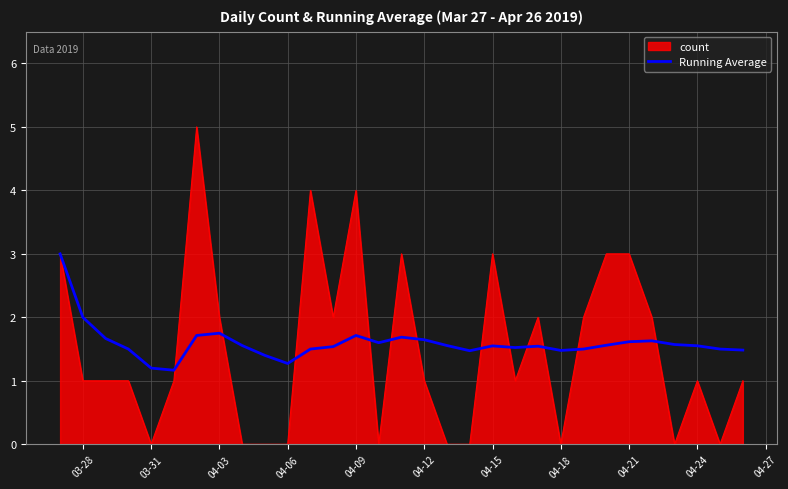

What is the minimum value for Running Average?

1.2